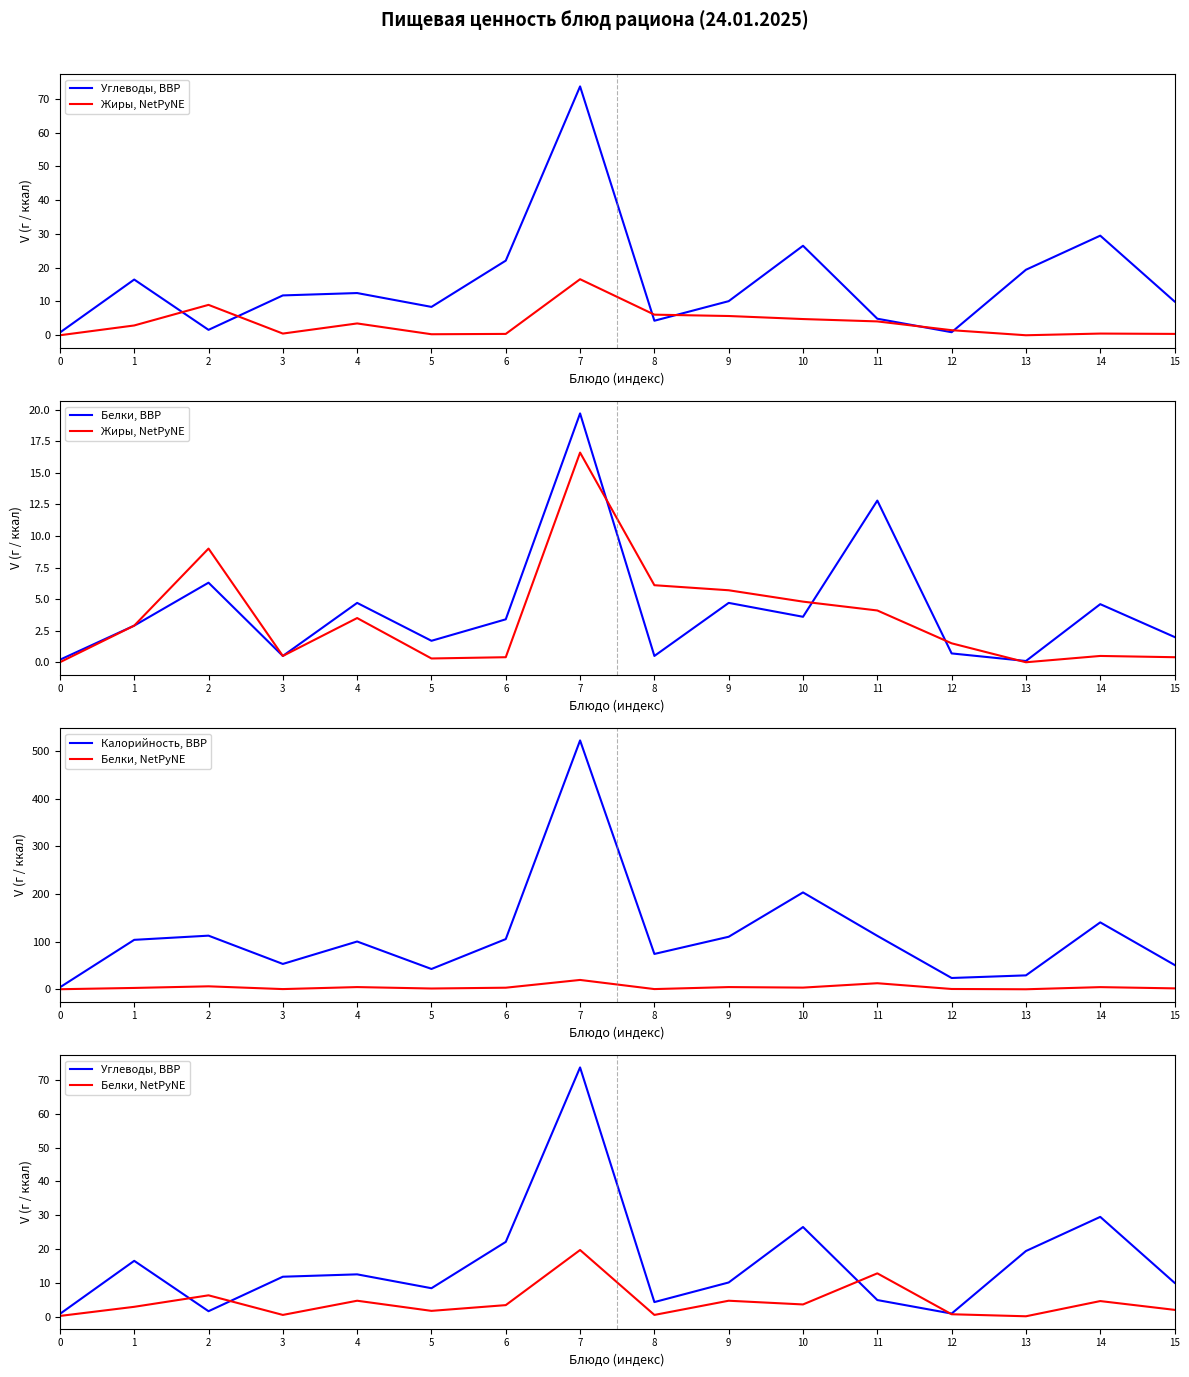

At which category is the sum across all series the highest?

7